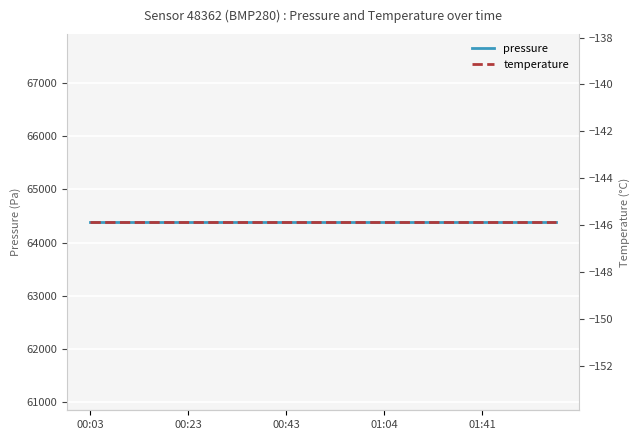

Is it true that temperature equals -203.7 at 00:43?

False